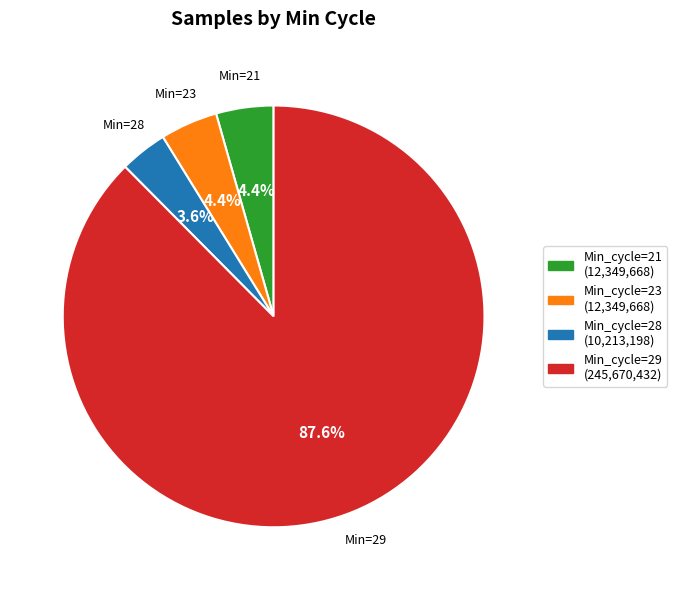

Is there any slice that represents more than half of the pie?

Yes